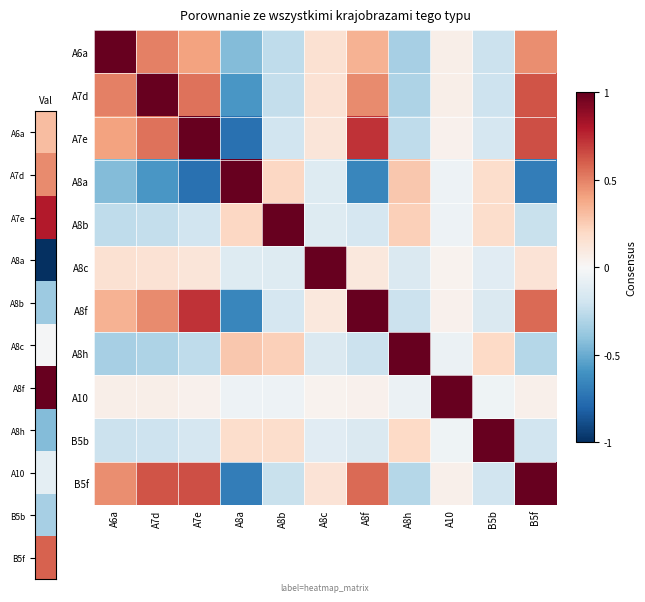

At which category is the sum across all series the highest?

A7e